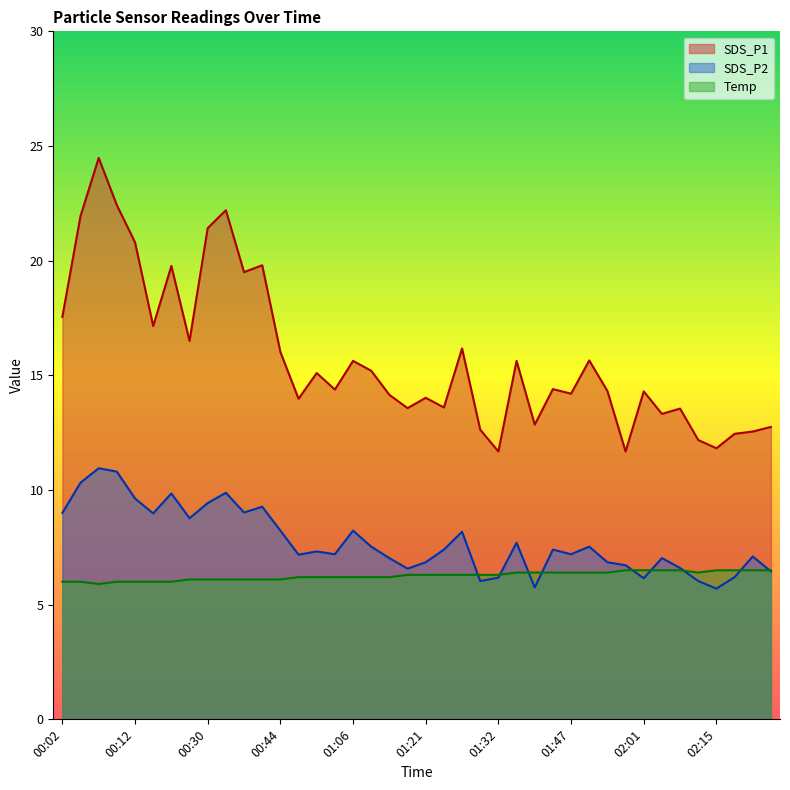

What is the difference between the second highest and second lowest values in the SDS_P1 series?

10.7